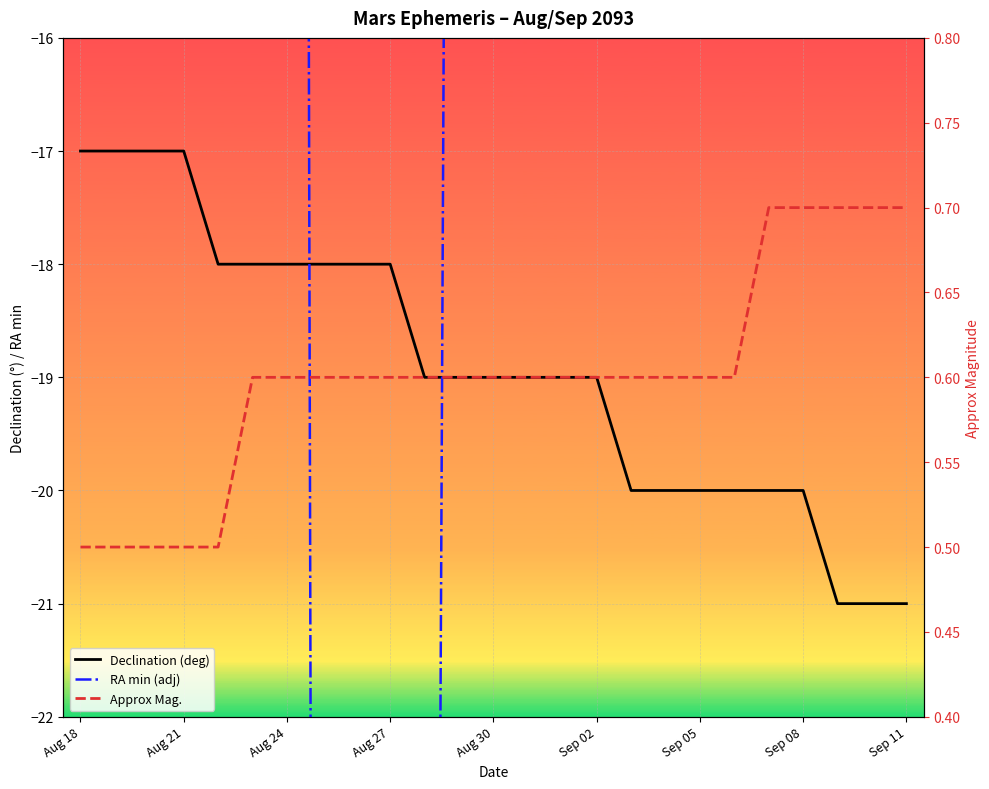

What is the average value of the Declination (deg) series?

-18.9